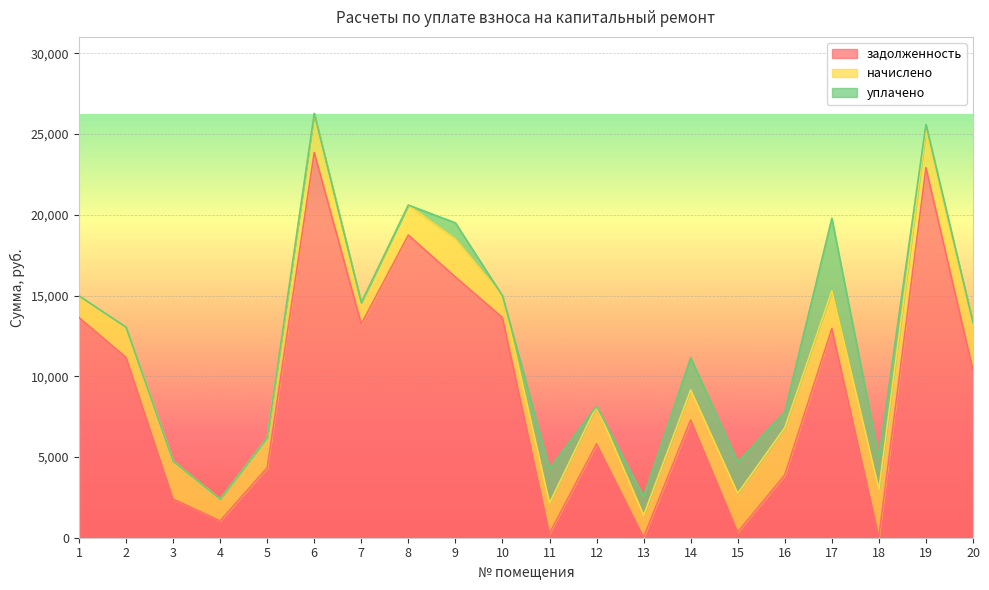

Which series has the widest spread of values?

задолженность